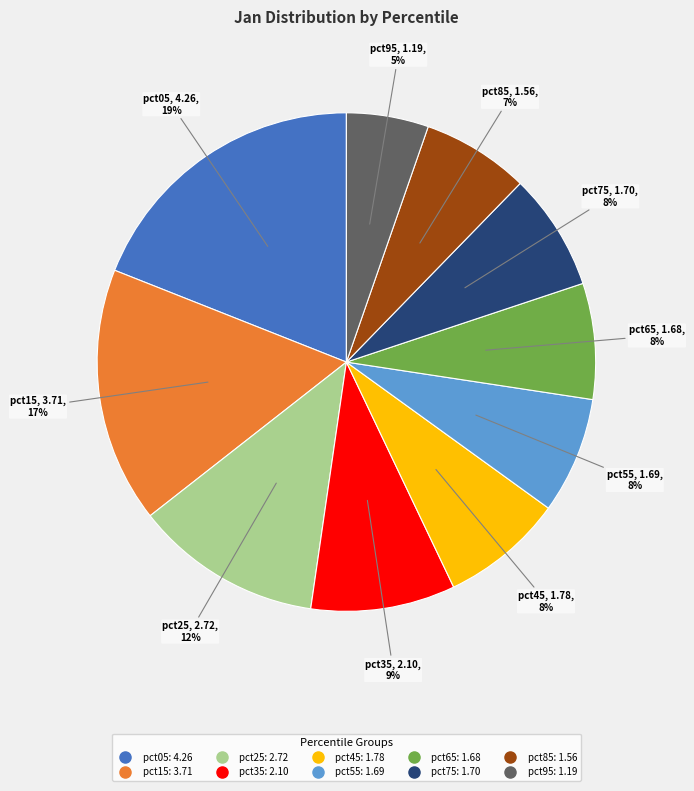

Is it true that pct55 is 22% of the pie?

False